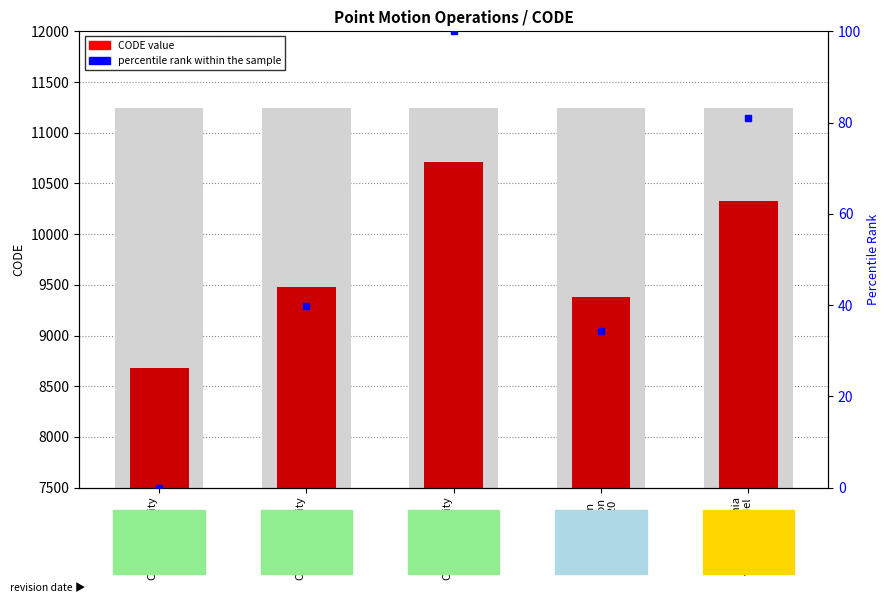

The value at New Caledonia
velocity model
2015 is 17349. True or false?

False